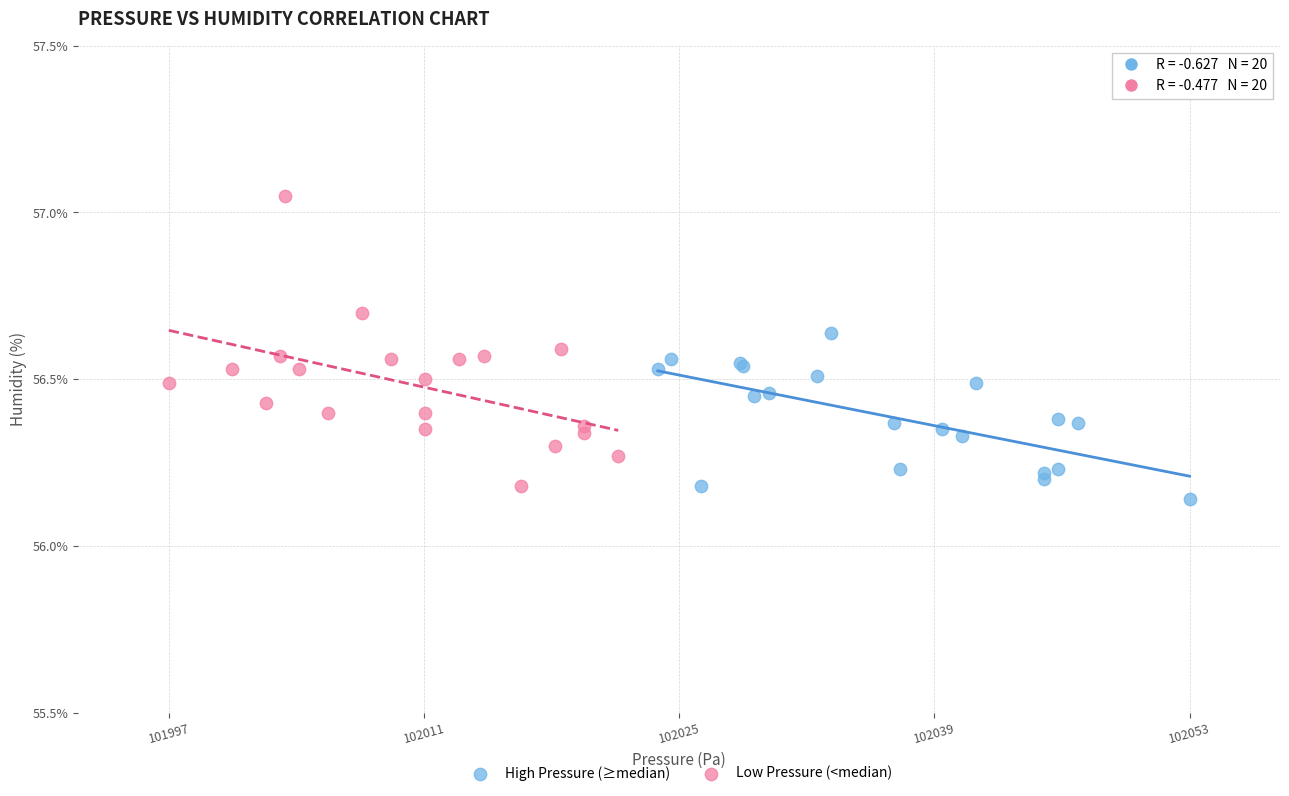

Which series has the largest Y range (max minus min)?

Low Pressure (<median)